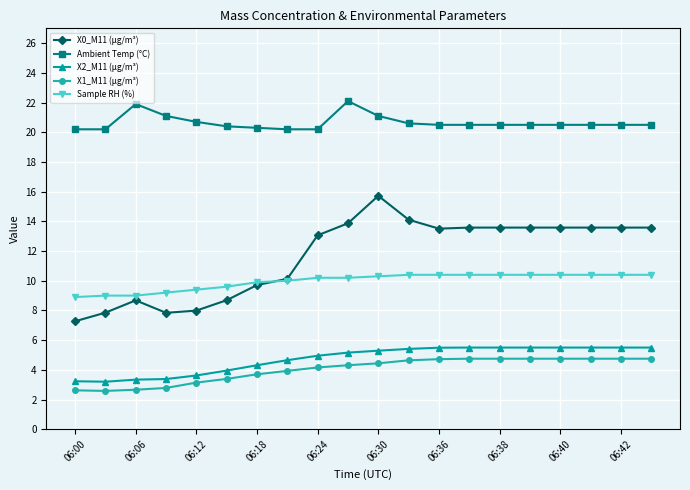

True or false: Ambient Temp (°C) and X0_M11 (μg/m³) intersect in this chart.

False